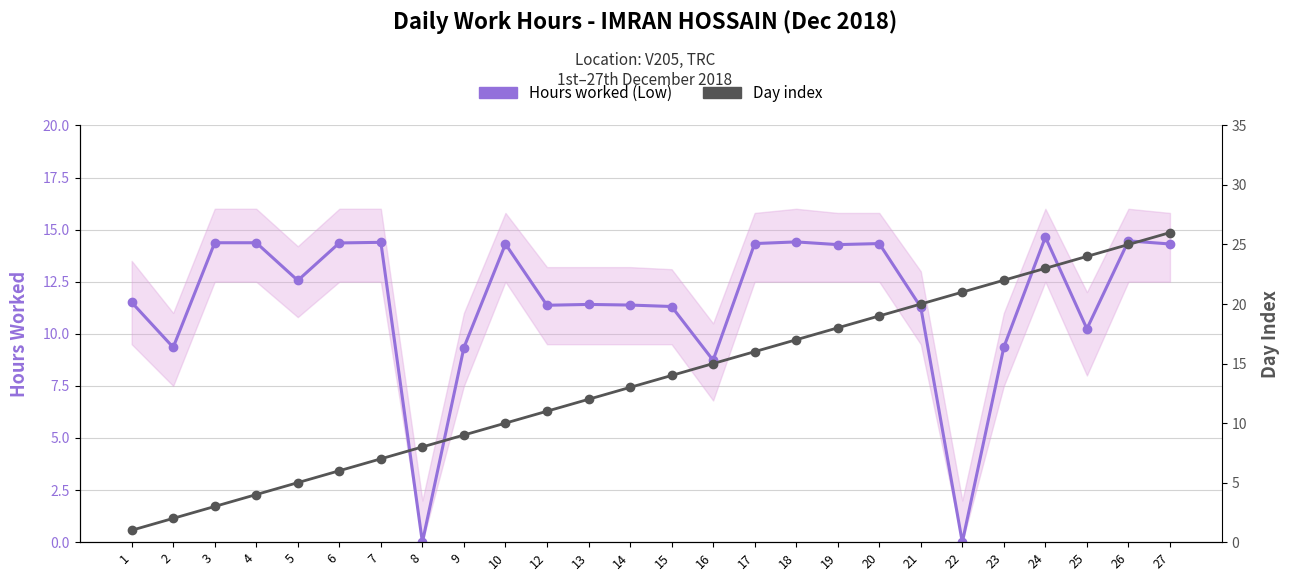

Which category has the lowest value across all series?

8